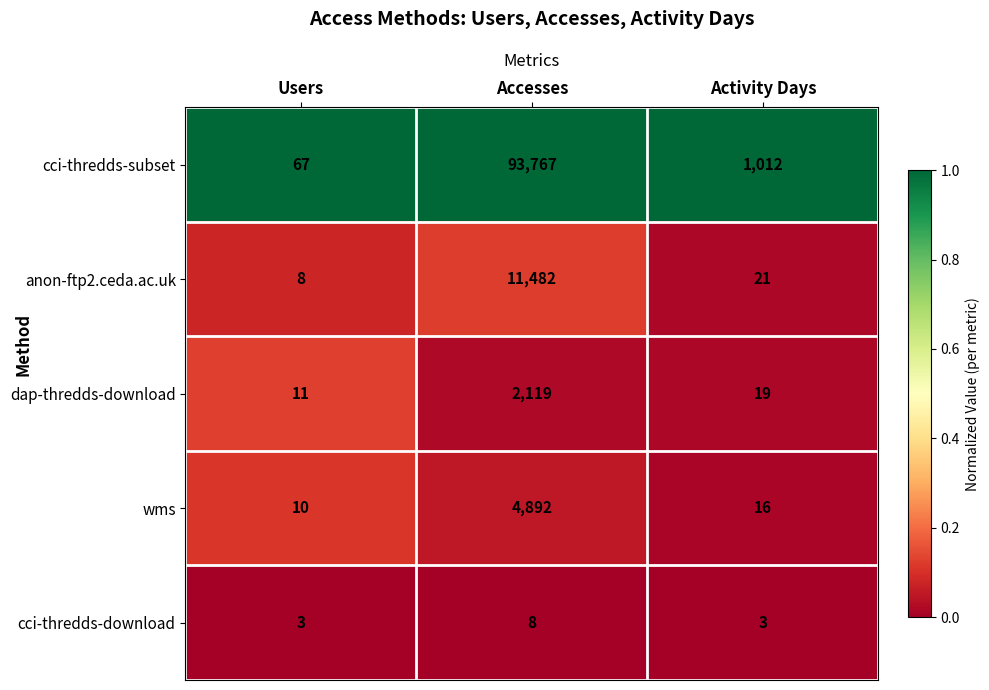

List the series in order of their peak value, highest first.

cci-thredds-subset, anon-ftp2.ceda.ac.uk, wms, dap-thredds-download, cci-thredds-download